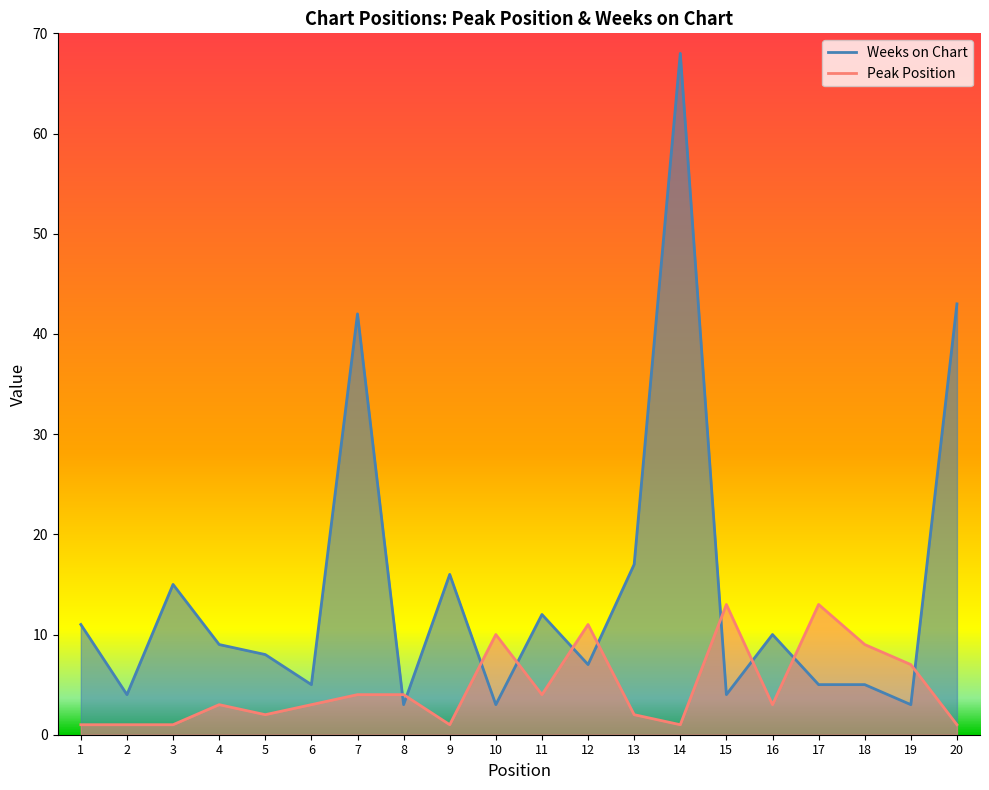

True or false: Peak Position has more than 2 points higher than both neighbors.

True